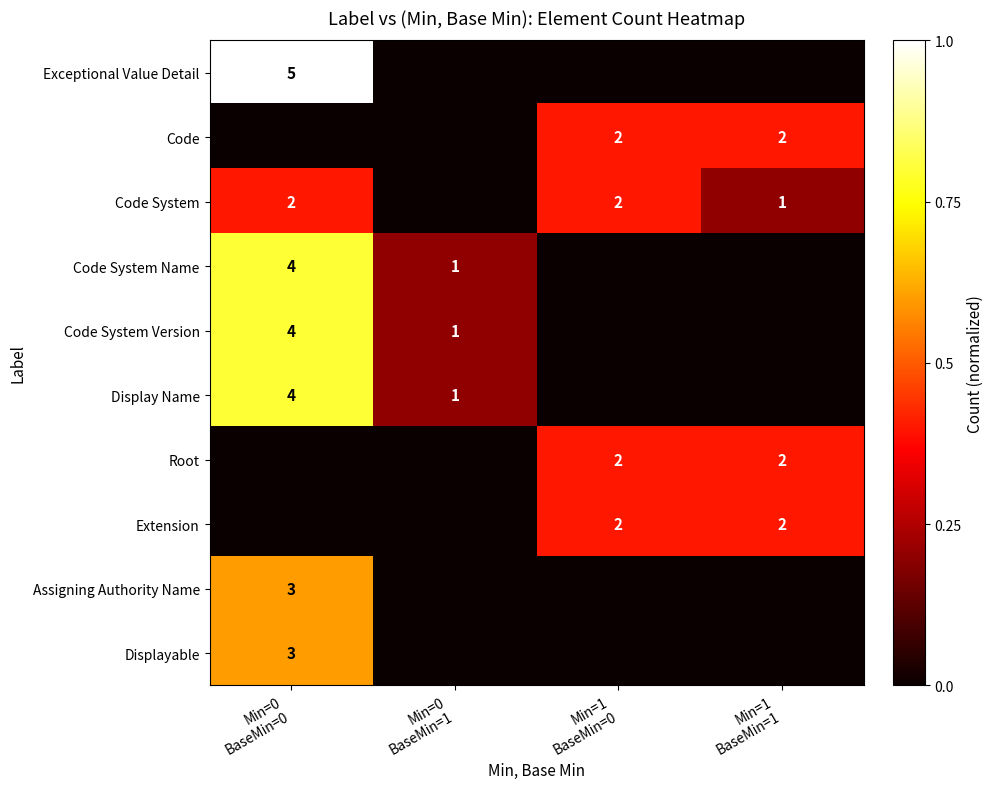

List the series in order of their peak value, highest first.

Exceptional Value Detail, Code System Name, Code System Version, Display Name, Assigning Authority Name, Displayable, Code, Code System, Root, Extension